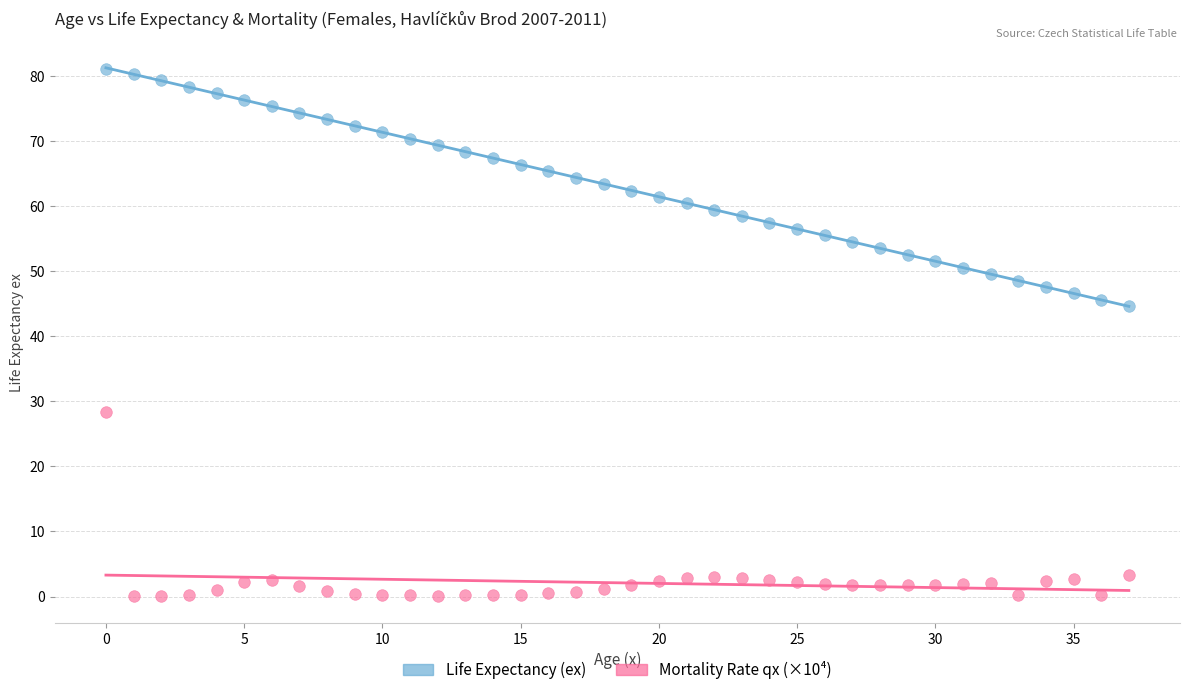

Across all series, what Y value is closest to 40?

44.6